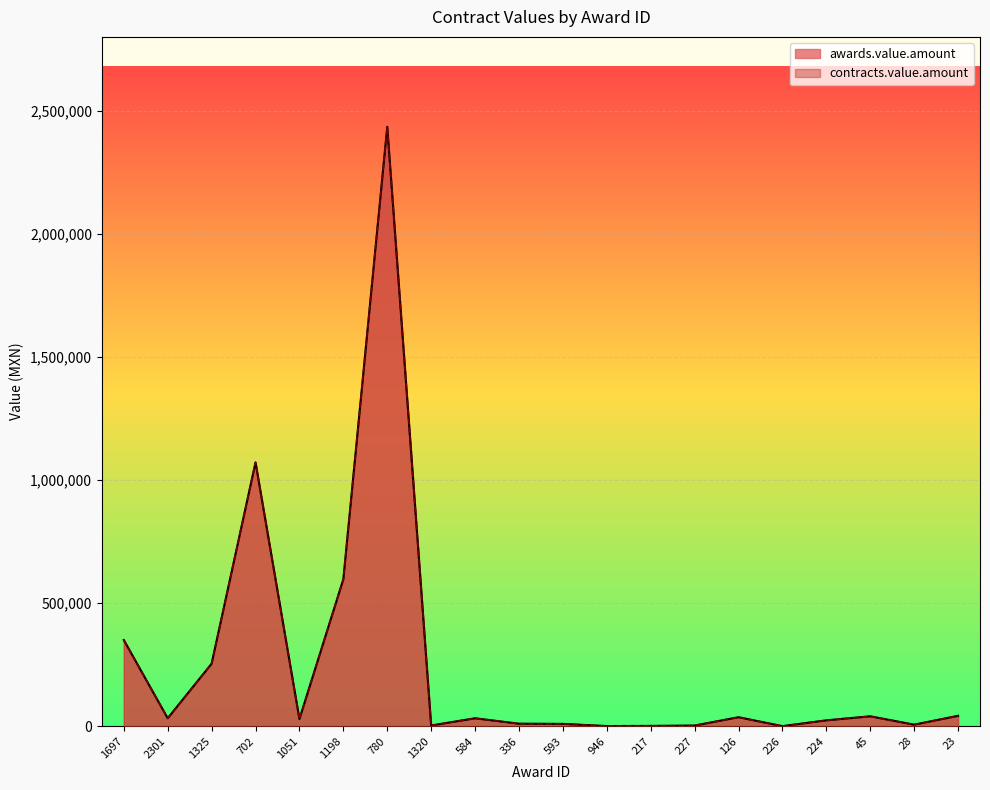

What is the value of the contracts.value.amount point at the 15th from the left?

36328.5